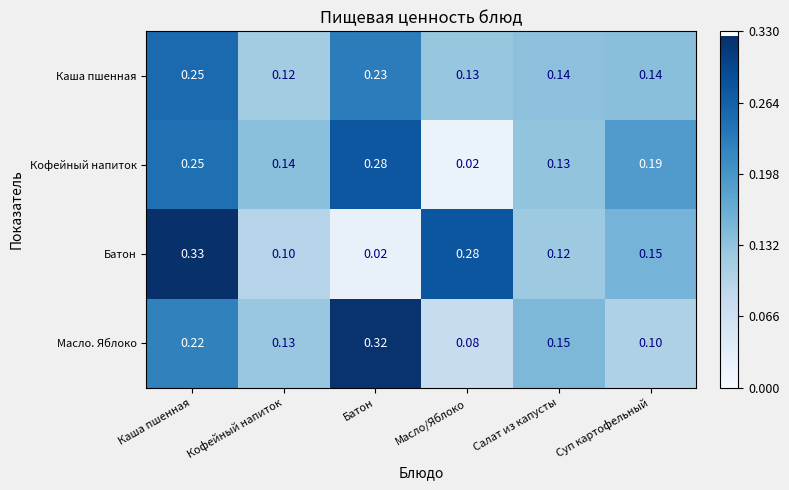

List the labels in order of Кофейный напиток value, smallest first.

Масло/Яблоко, Салат из капусты, Кофейный напиток, Суп картофельный, Каша пшенная, Батон